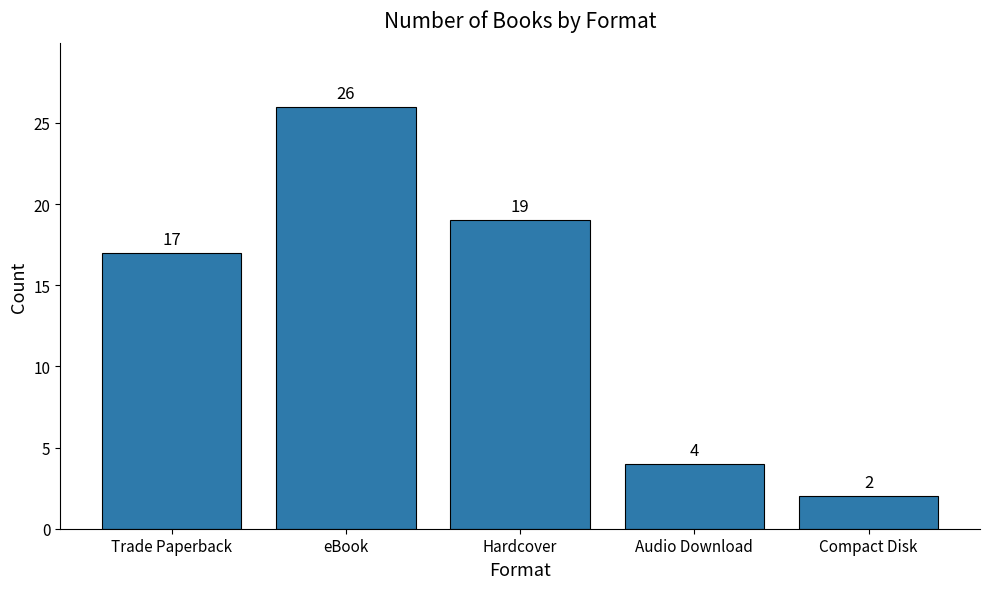

The chart shows a value of 2 at Audio Download. True or false?

False